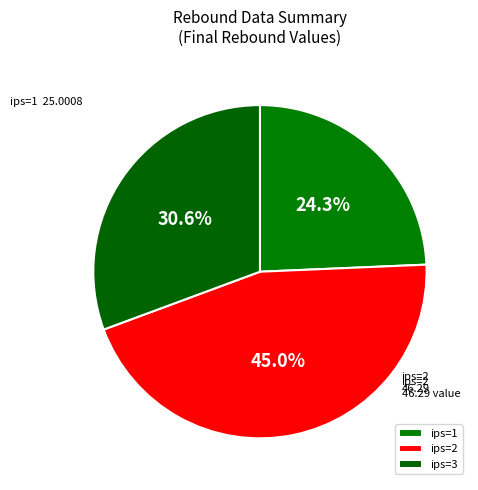

To the nearest percent, what is the combined percentage of ips=2 and ips=3?

76%